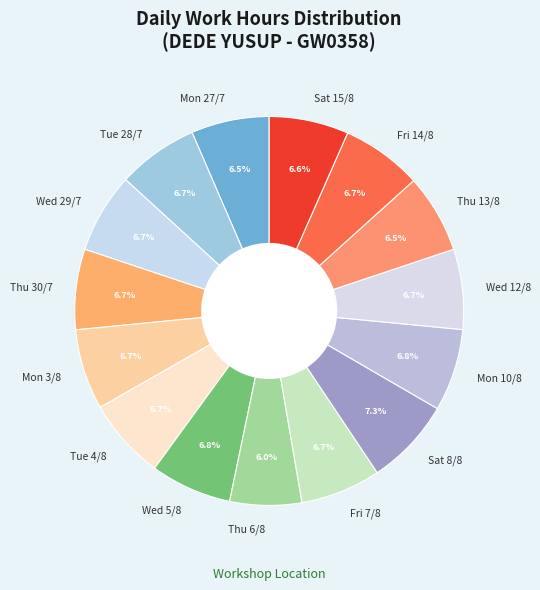

Which has a higher value, Thu 6/8 or Mon 27/7?

Mon 27/7